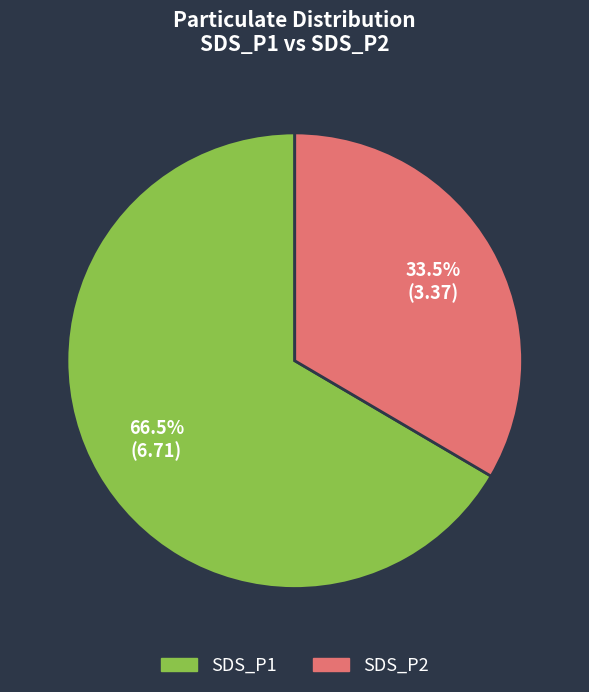

Rank the categories by value from highest to lowest.

SDS_P1, SDS_P2